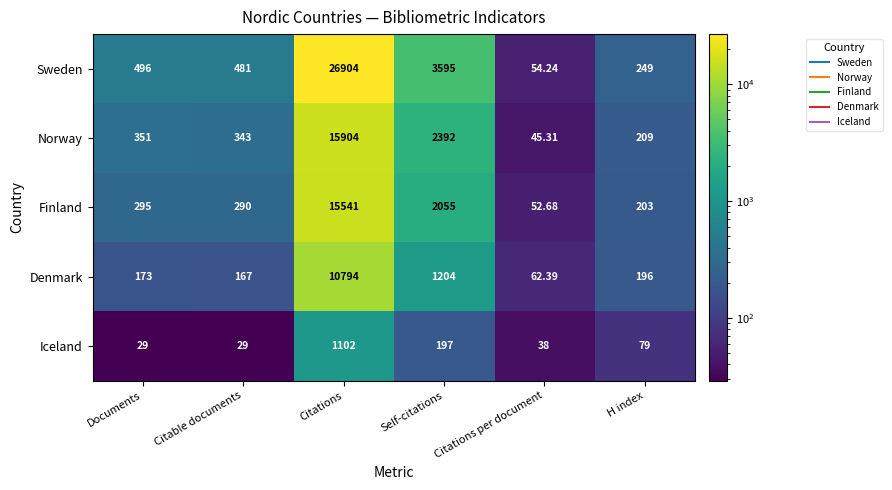

At which category is the sum across all series the highest?

Citations